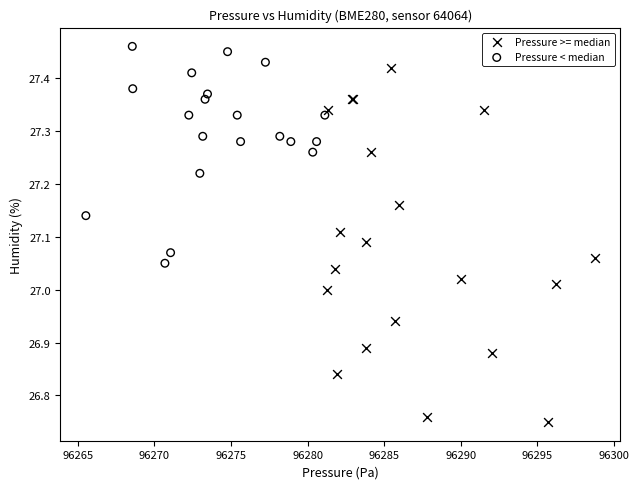

Which series reaches the maximum Y coordinate?

Pressure < median